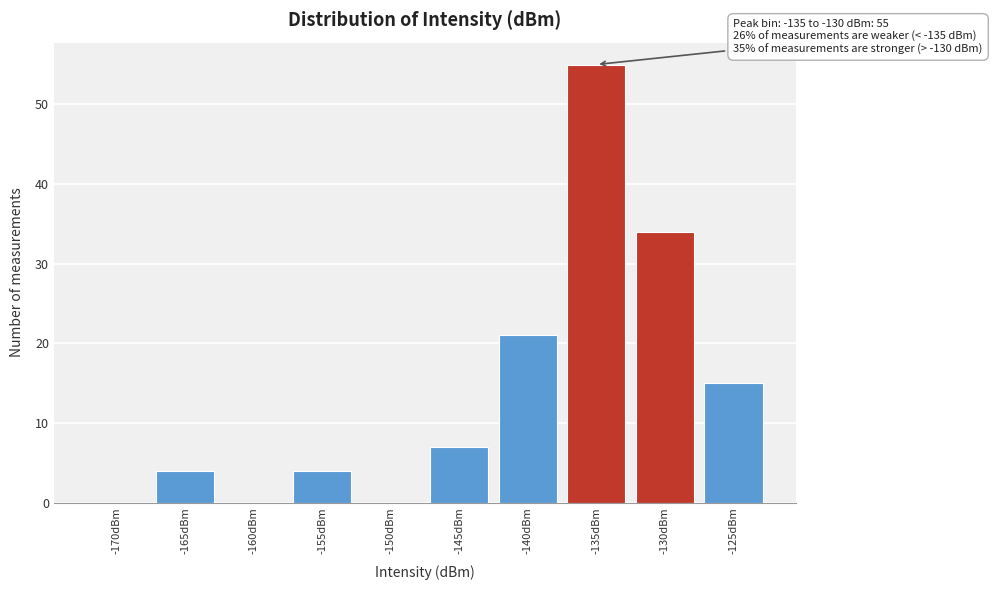

Reading left to right, list all the values displayed in this chart.

-170dBm=0	-165dBm=4	-160dBm=0	-155dBm=4	-150dBm=0	-145dBm=7	-140dBm=21	-135dBm=55	-130dBm=34	-125dBm=15